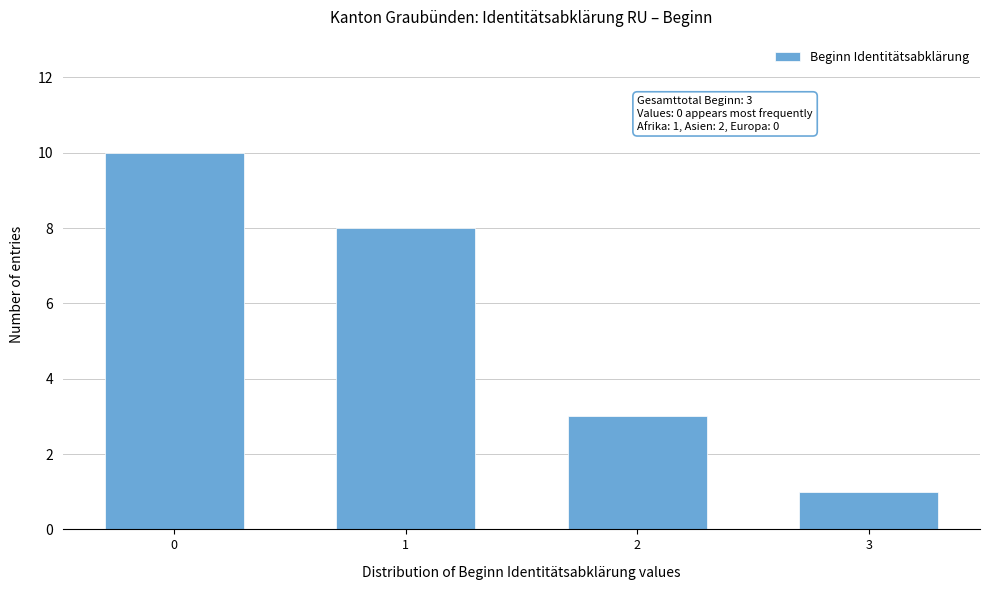

Reading left to right, what are all the values shown in this chart?

0=10	1=8	2=3	3=1